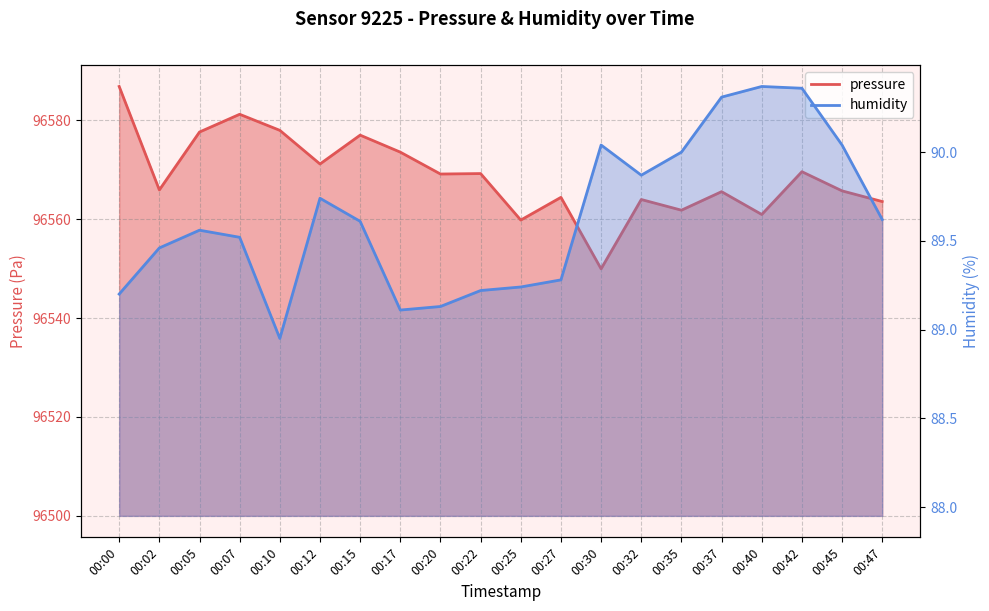

What are all the series names shown in the legend?

pressure, humidity